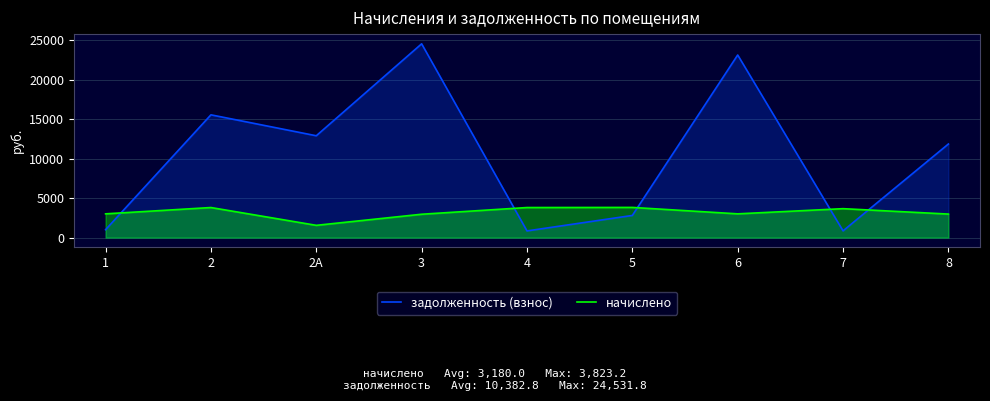

Where do задолженность (взнос) and начислено first cross each other?

1 and 2